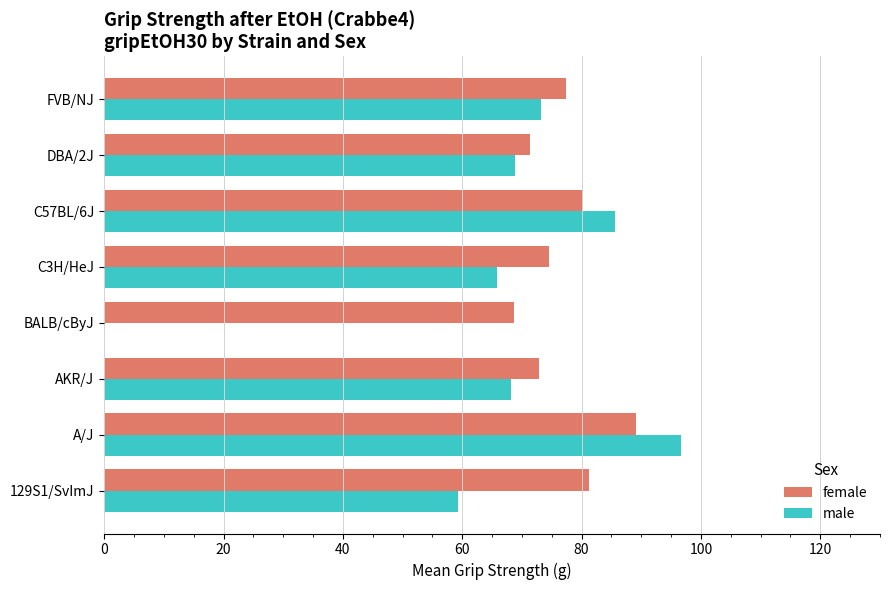

What is the average value of the female series?

76.9